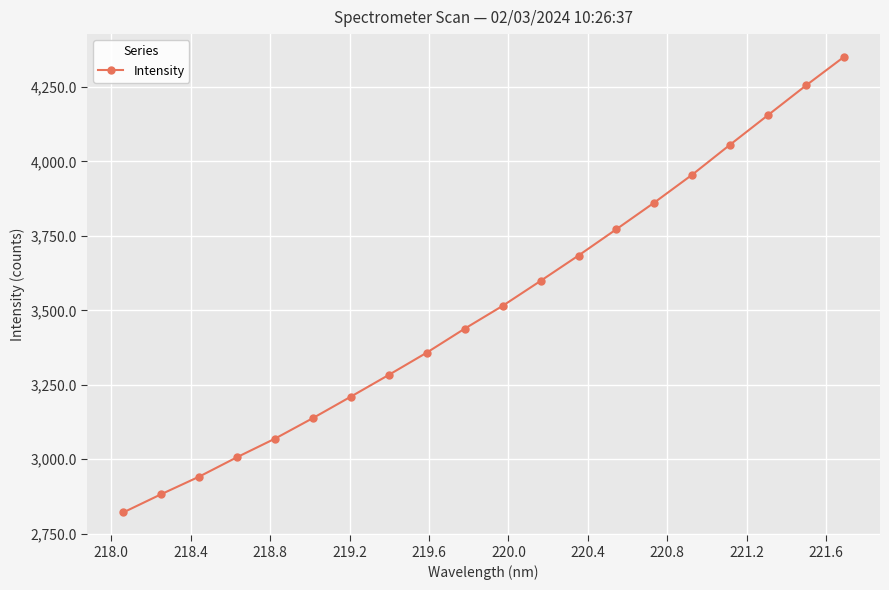

What is the value of the 13th point from the left?

3684.3